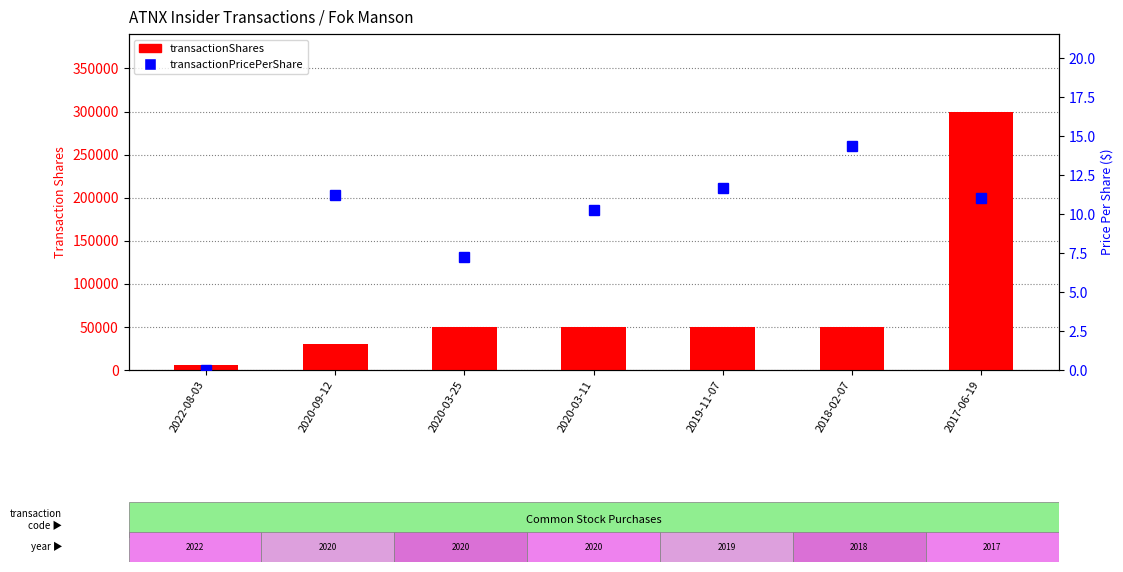

What is the value of the transactionPricePerShare bar at the 5th from the left?

11.7